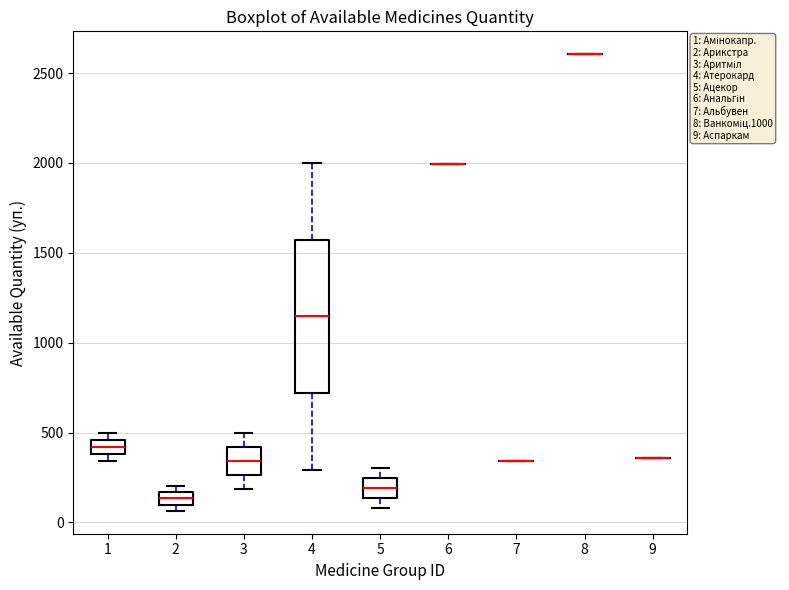

Comparing the boxes themselves (not the whiskers), which one is the tallest?

4